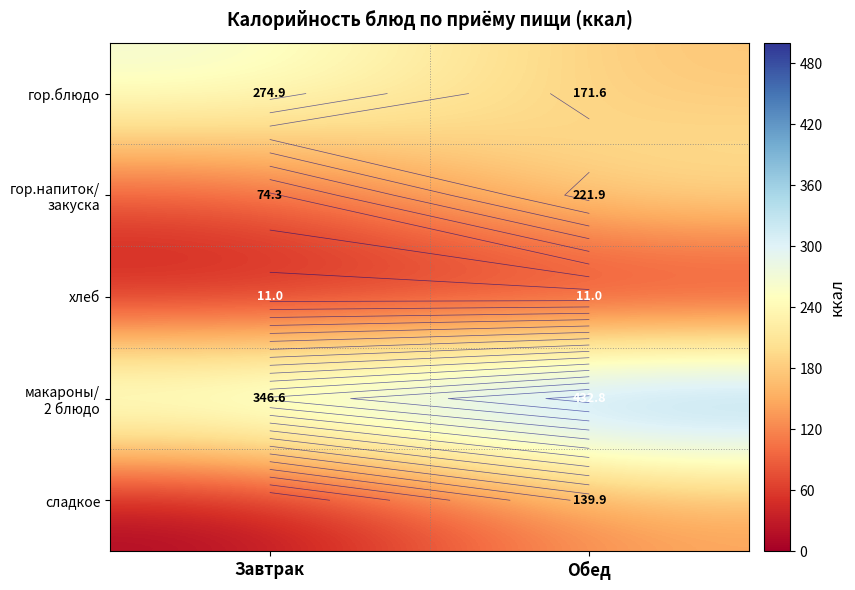

How many data points does each series have?

2